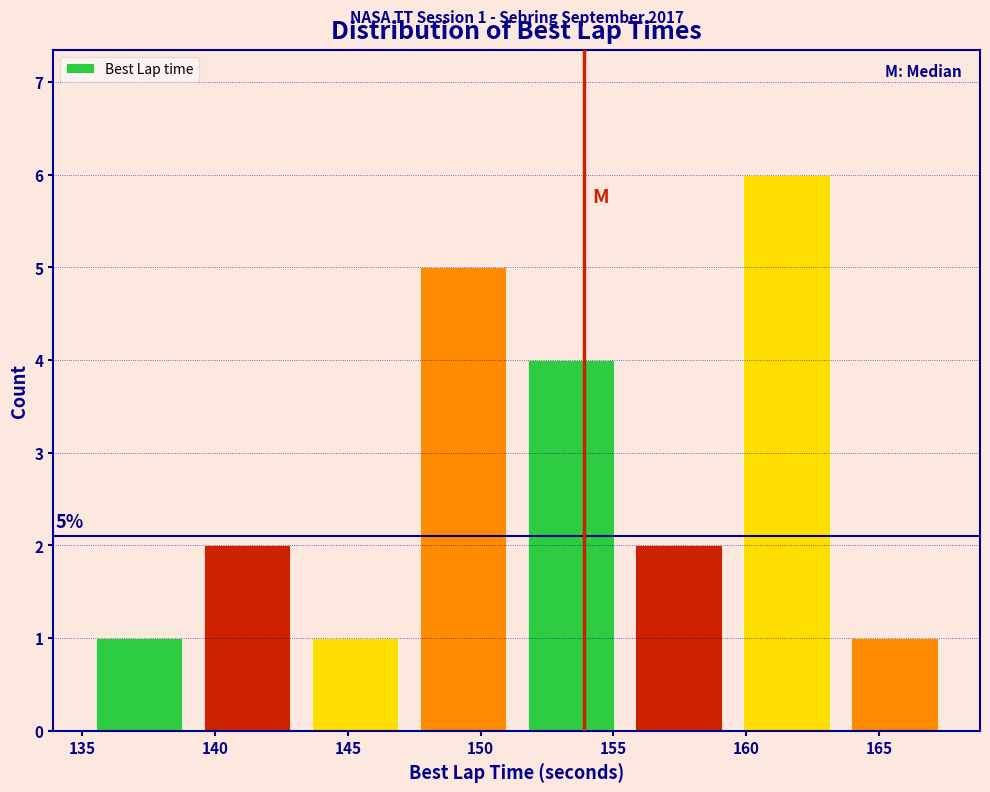

Over which range of the x-axis is the bar tallest?

160.0 to 164.0